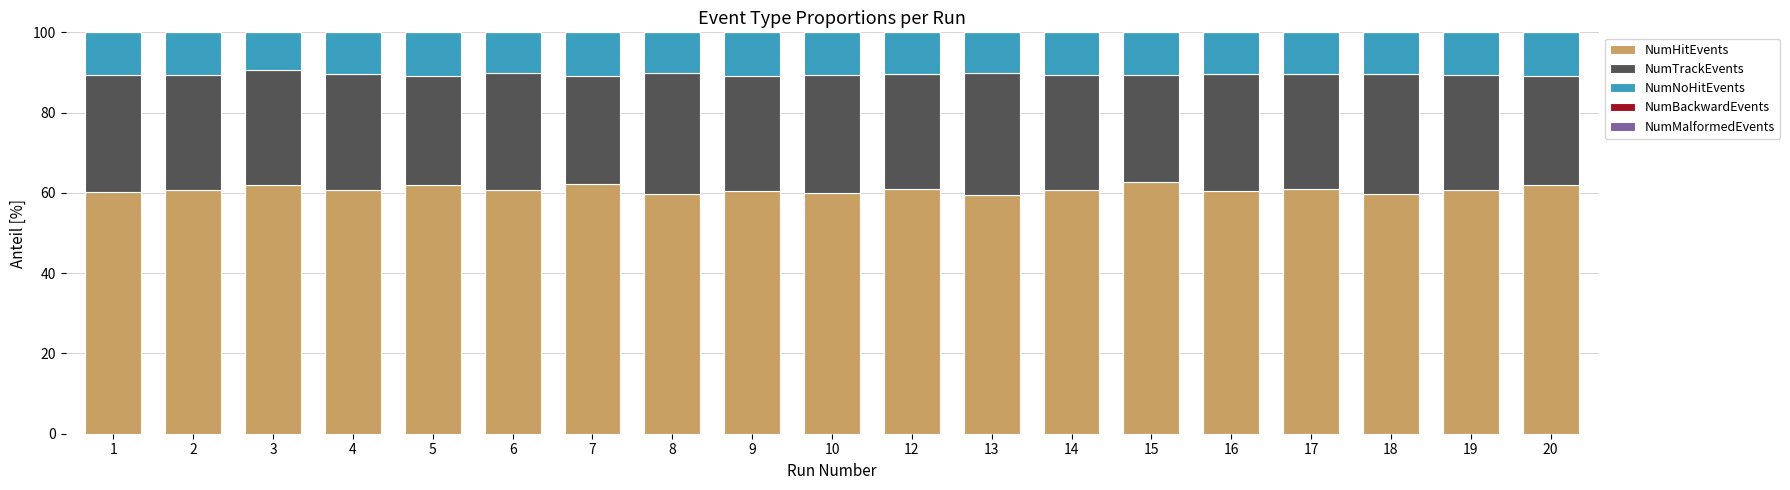

At which label does NumNoHitEvents first exceed 10?

1